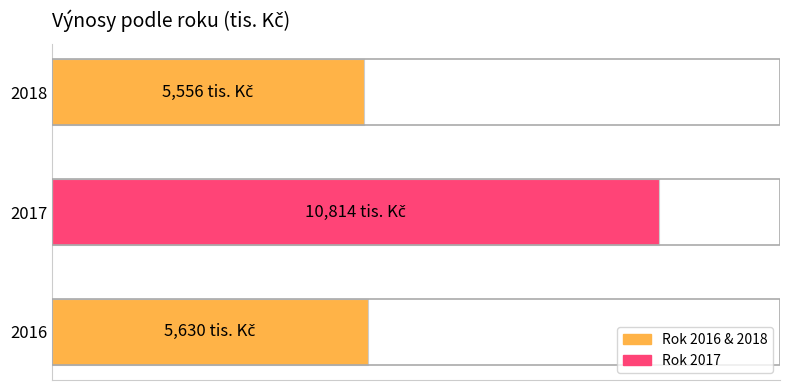

What is the sum of all values?

22000